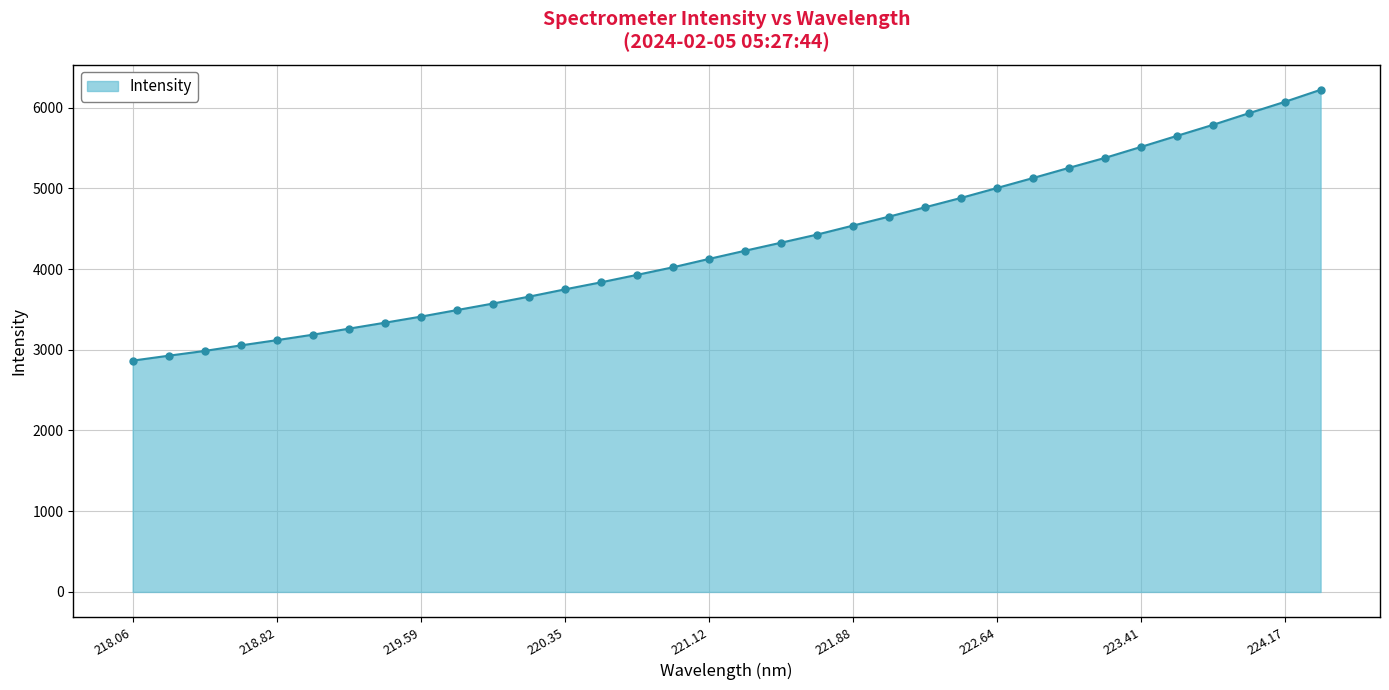

What is the minimum value shown in the chart?

2865.2